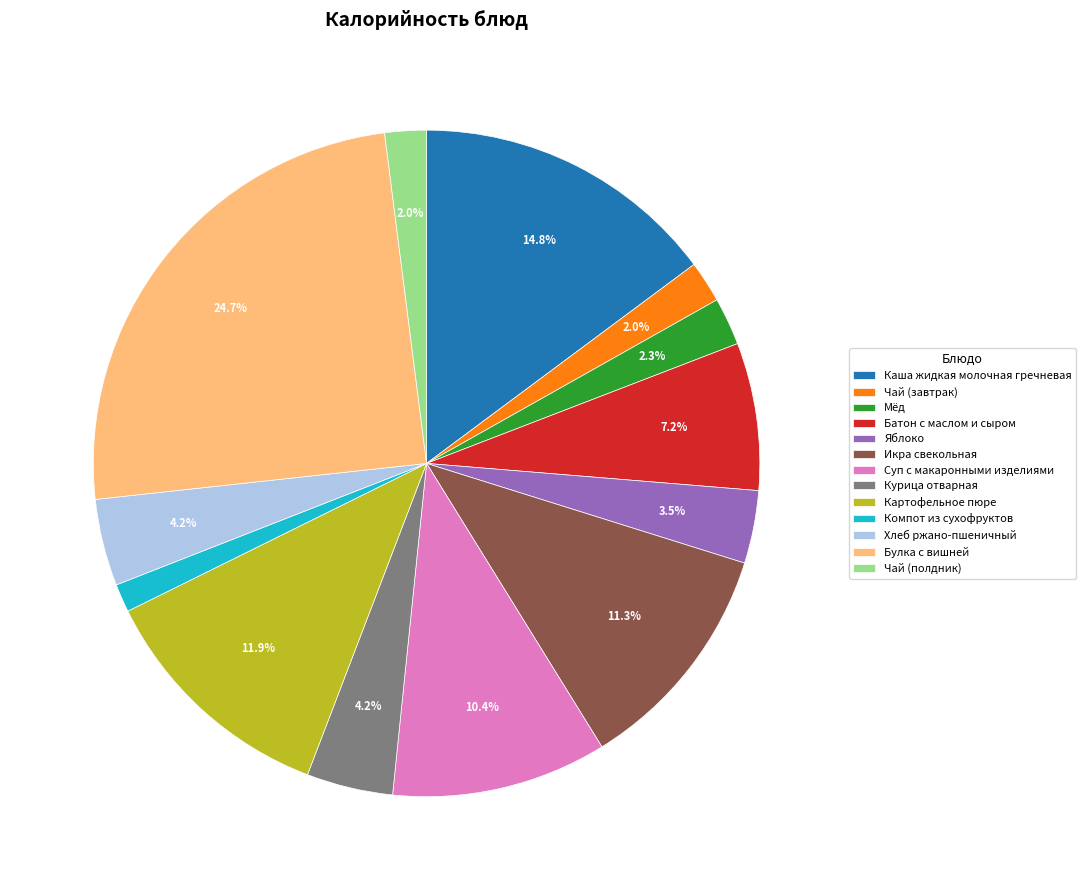

What is the total percentage of Мёд and Картофельное пюре?

14.2%